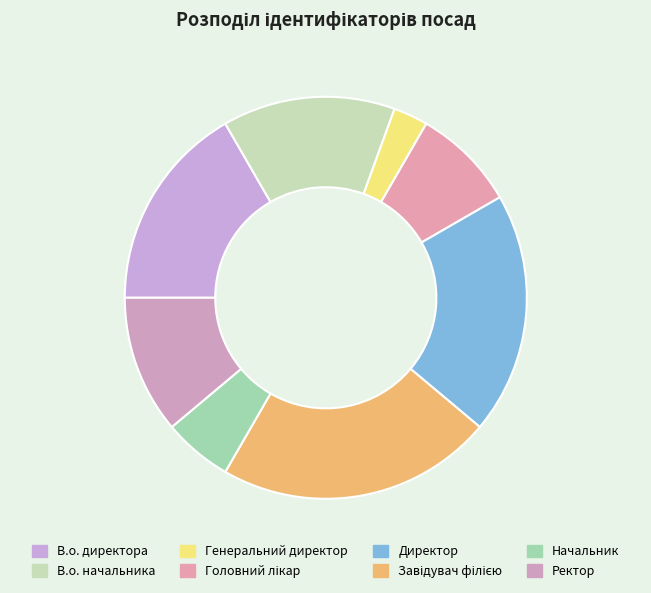

To the nearest percent, what is the difference between the largest and smallest slice percentages?

19%